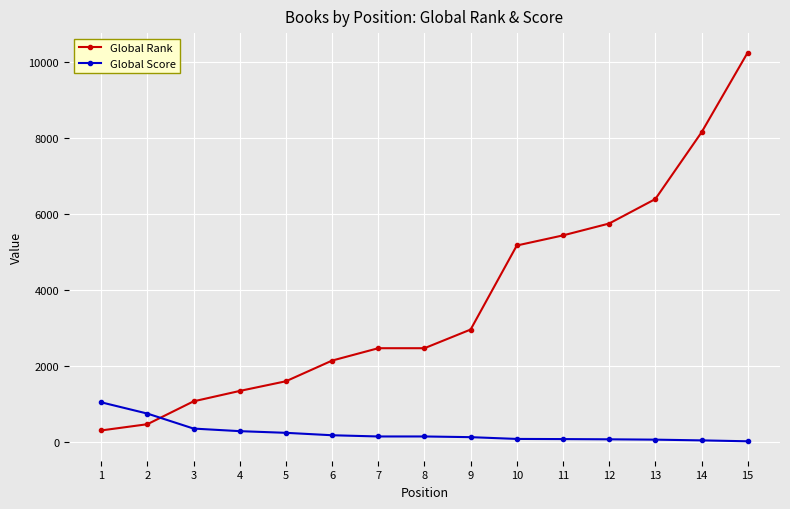

What is the greatest value displayed?

10262